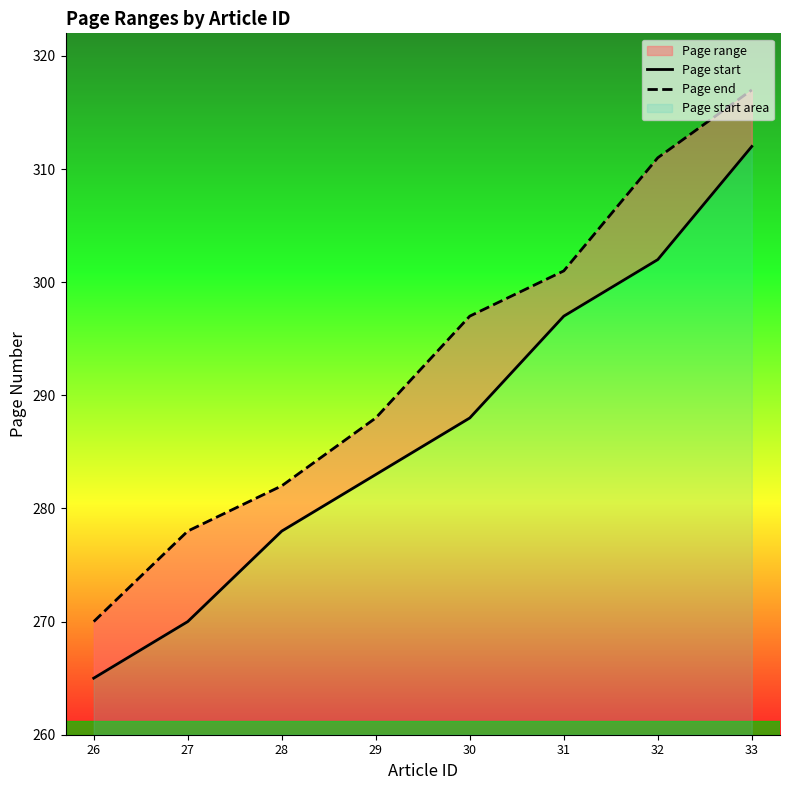

True or false: Page end and Page start intersect in this chart.

False